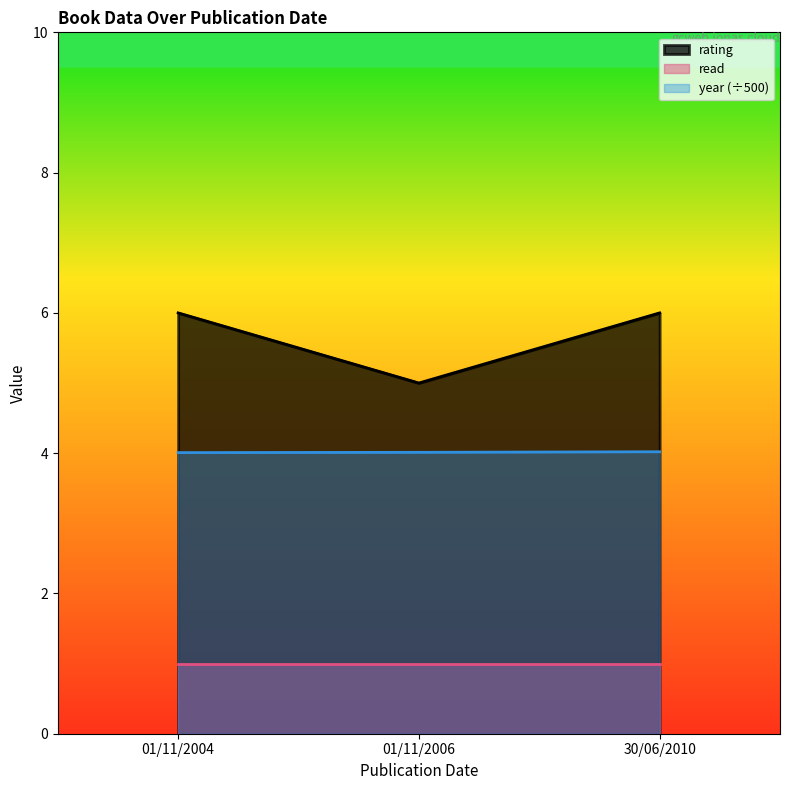

Which label corresponds to the largest value in the chart?

01/11/2004